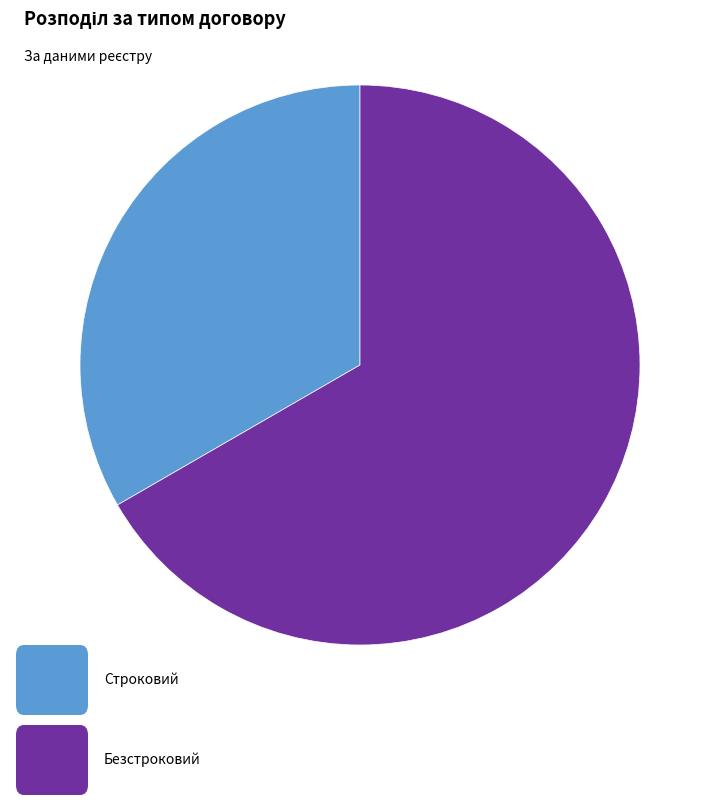

Is there a majority slice in this chart?

Yes